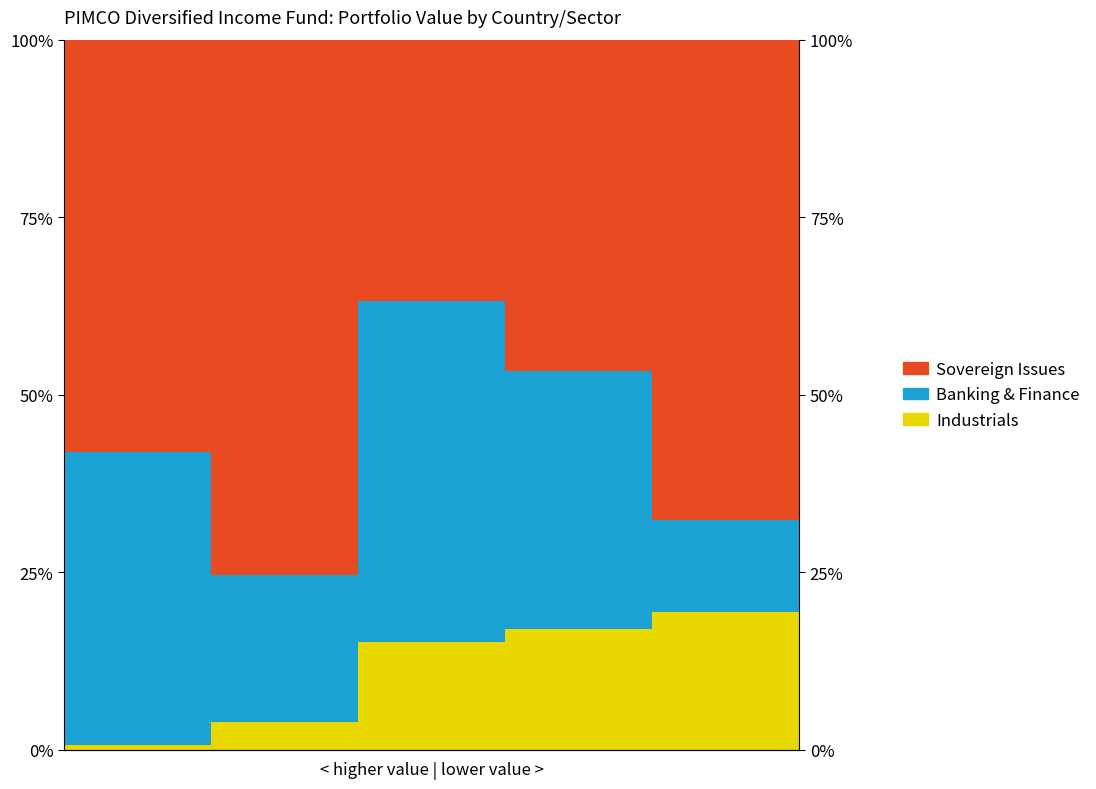

Rank the series at 2 from highest to lowest value.

Banking & Finance, Sovereign Issues, Industrials